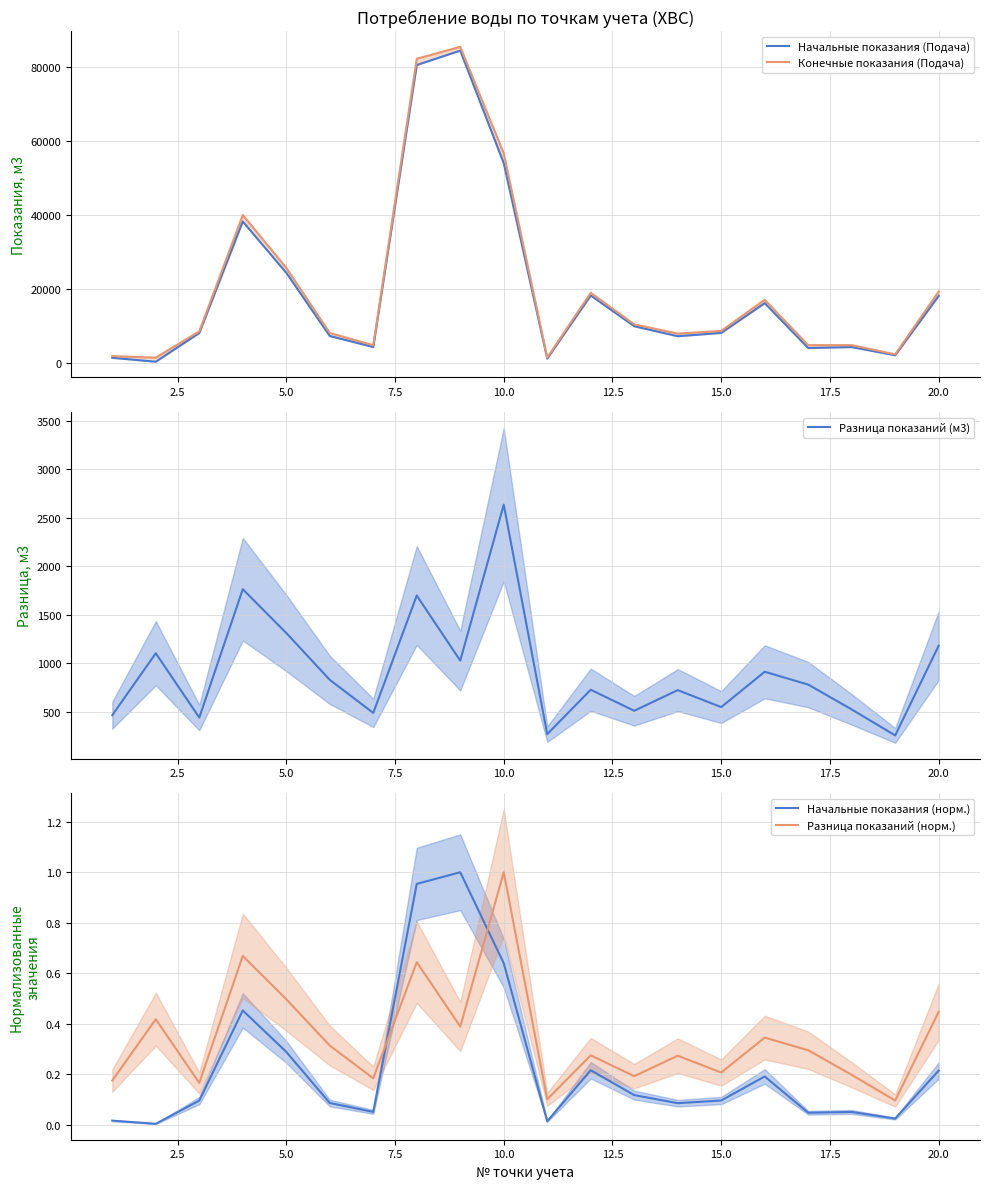

True or false: Разница показаний (норм.) has a value of 0.1 at 15.0.

False